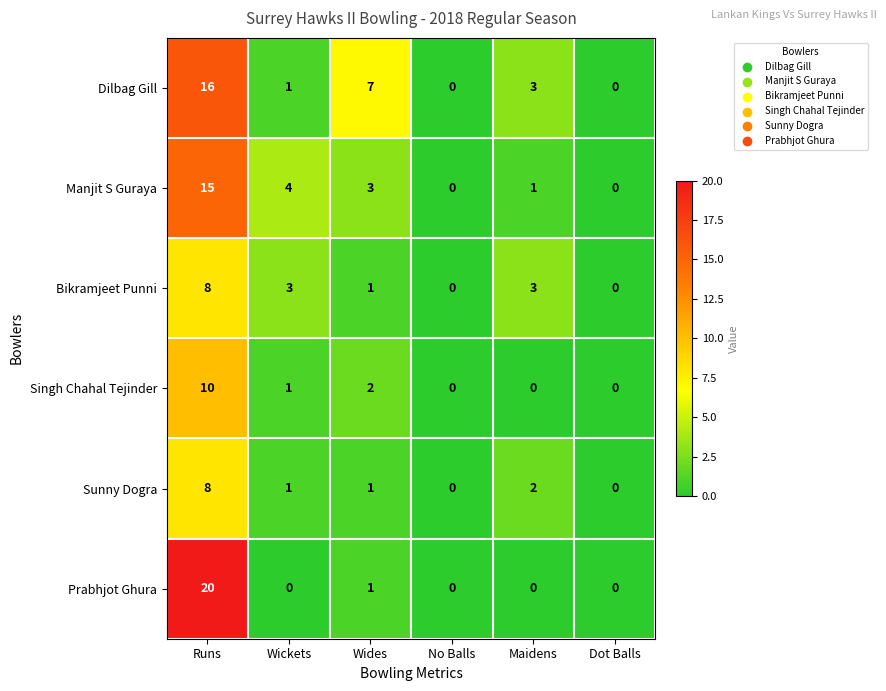

The value of Manjit S Guraya at Dot Balls is 6. True or false?

False